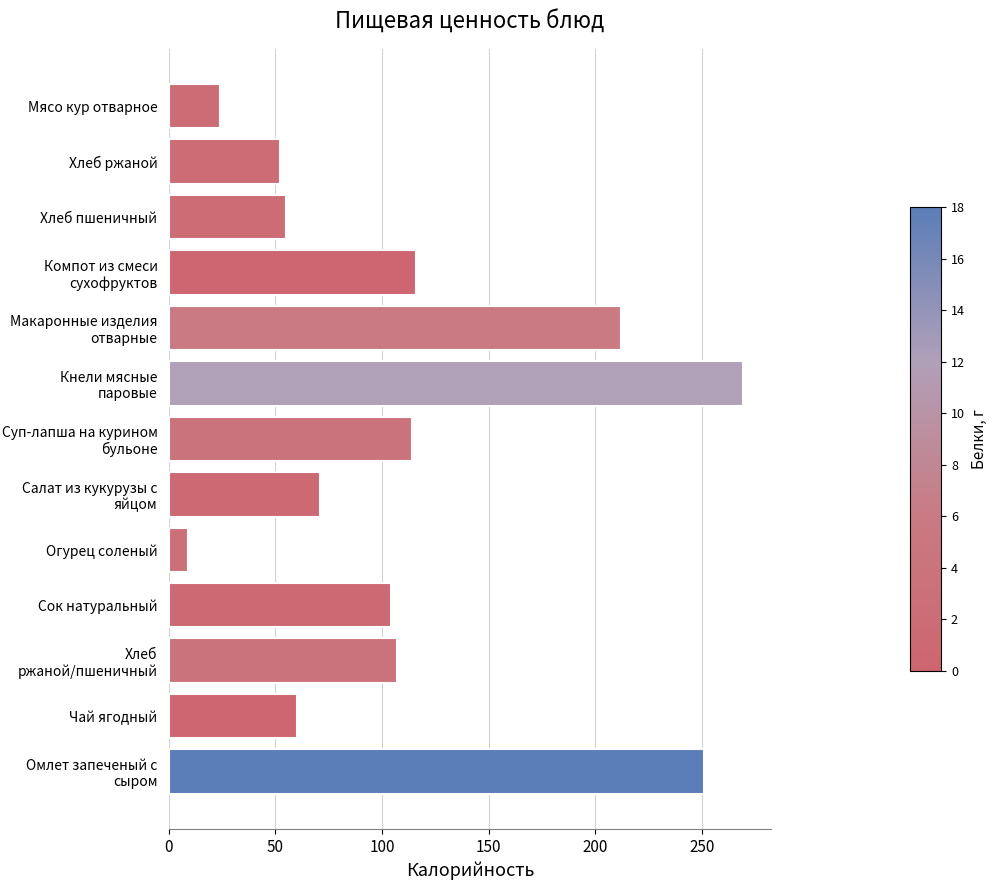

Reading top to bottom, list all the values displayed in this chart.

24	52	55	116	212	269	114	71	9	104	107	60	251